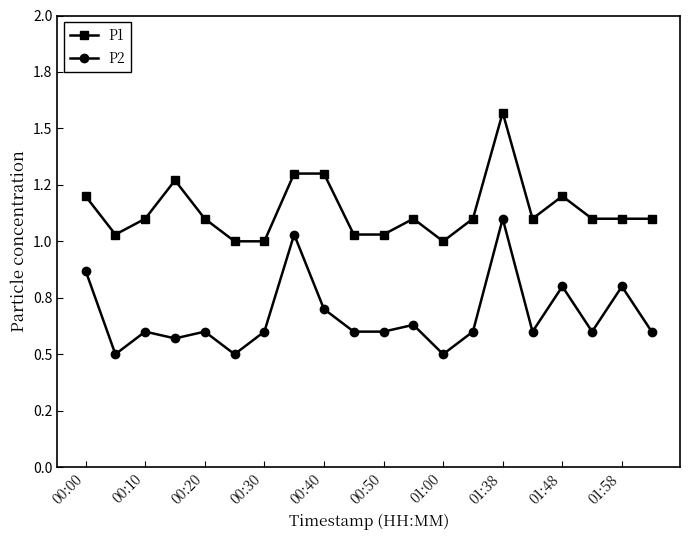

What is the difference between the maximum and second lowest values in the P2 series?

0.6